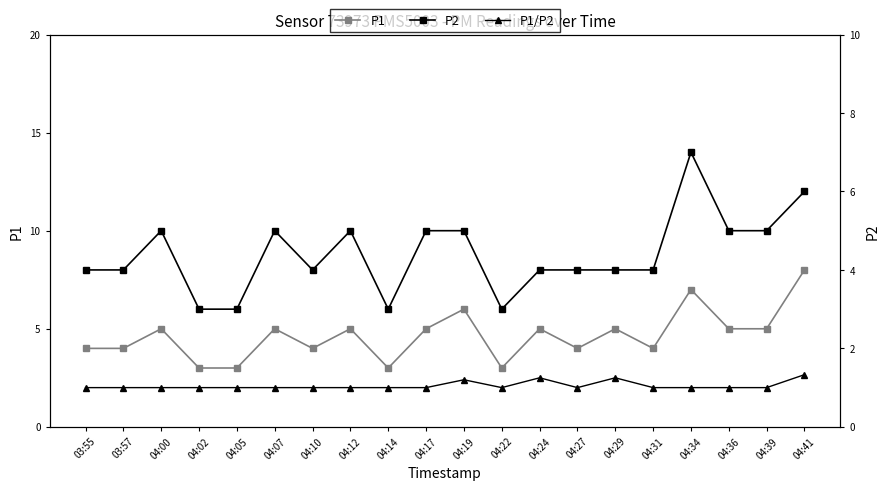

Which category has the lowest value across all series?

03:55